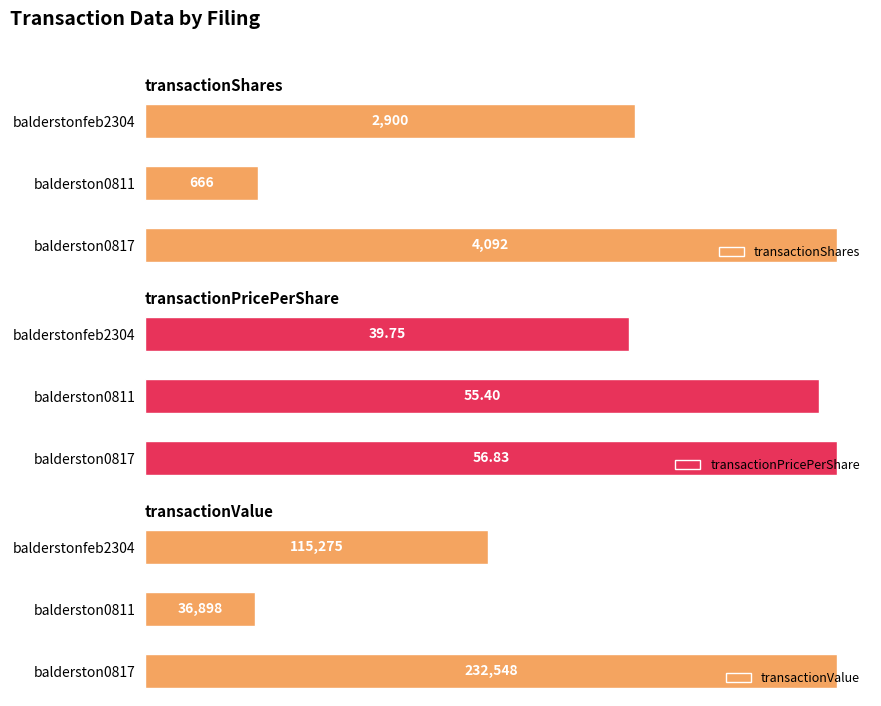

List the labels in order of transactionValue value, smallest first.

balderston0811, balderstonfeb2304, balderston0817